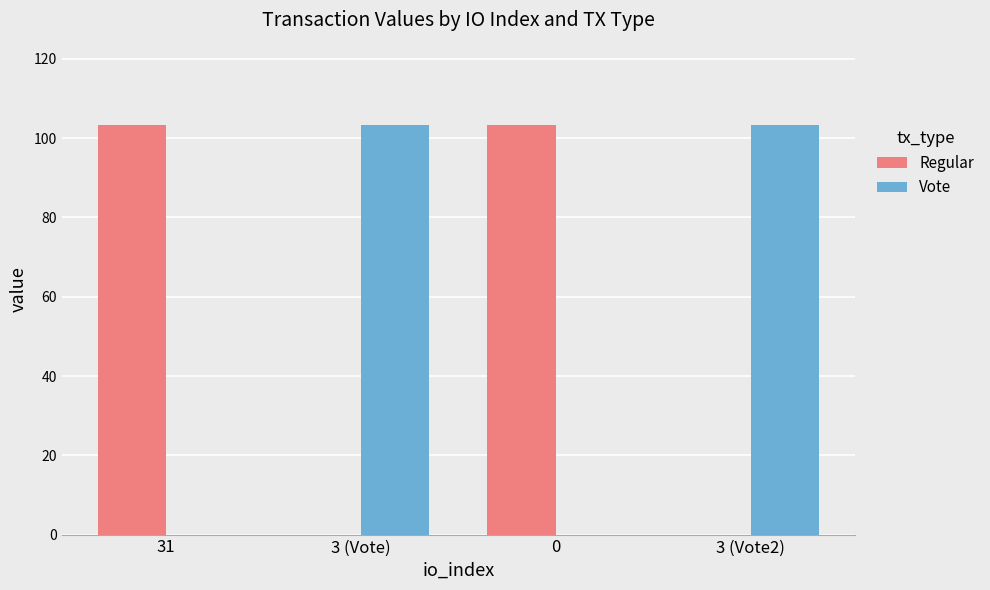

What is the highest value of the Vote series?

103.4